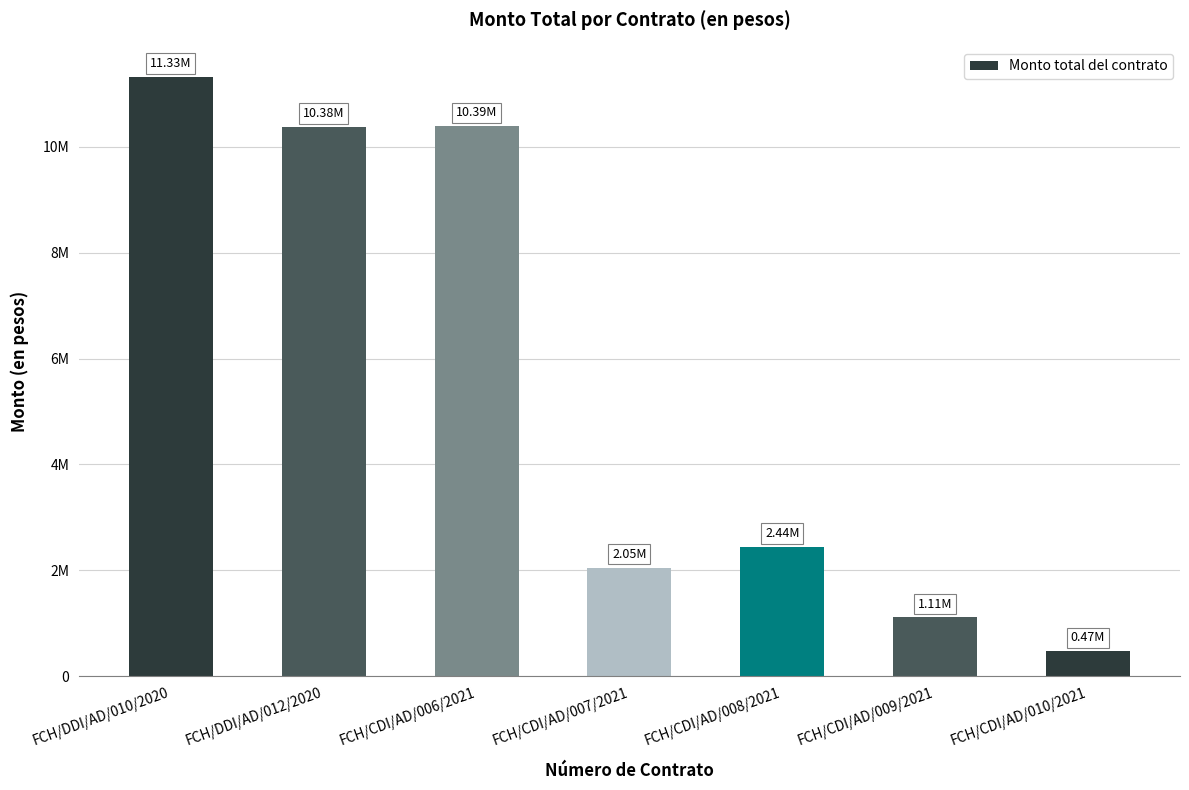

Are the bars horizontal?

No